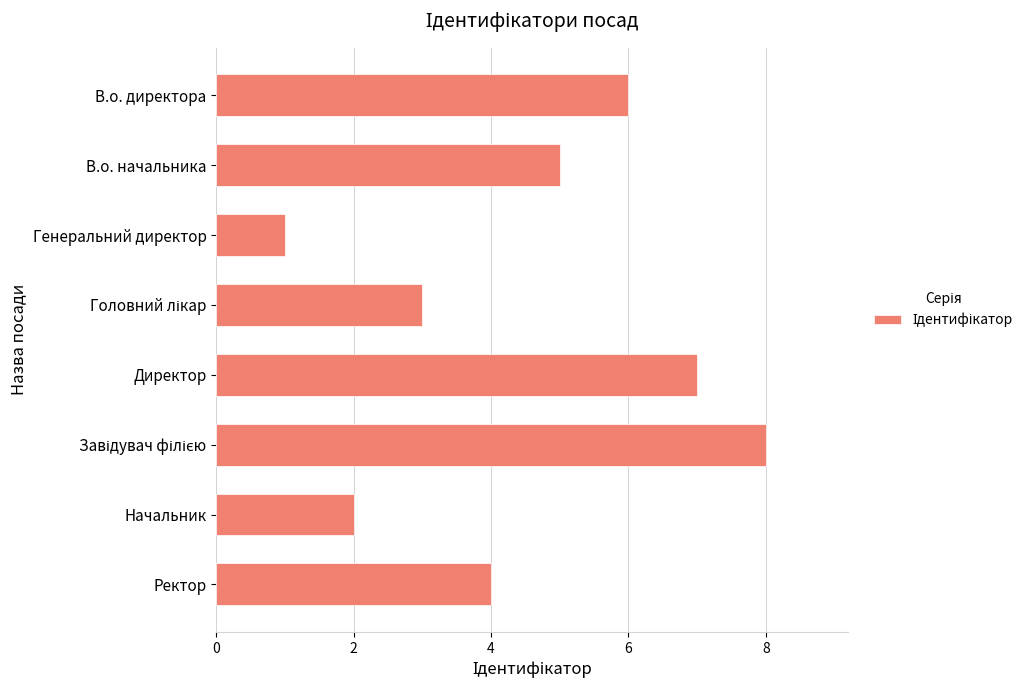

What is the difference between the maximum and minimum values?

7